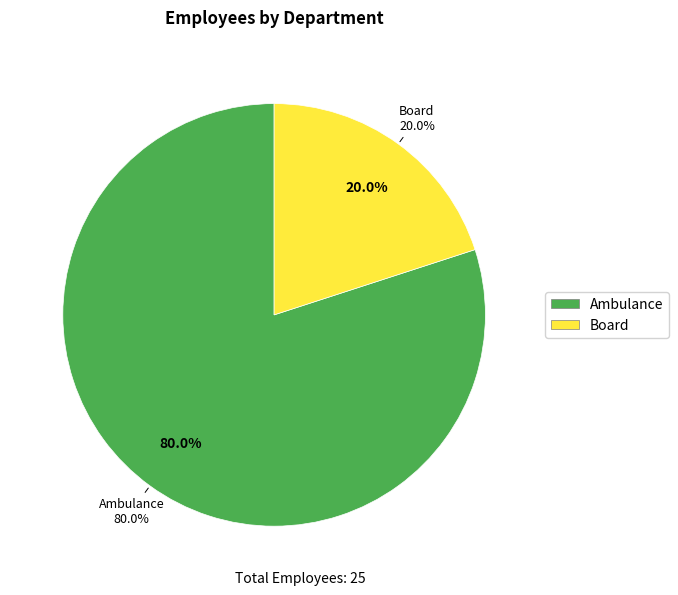

To the nearest percent, what is the difference between the largest and smallest slice percentages?

60%